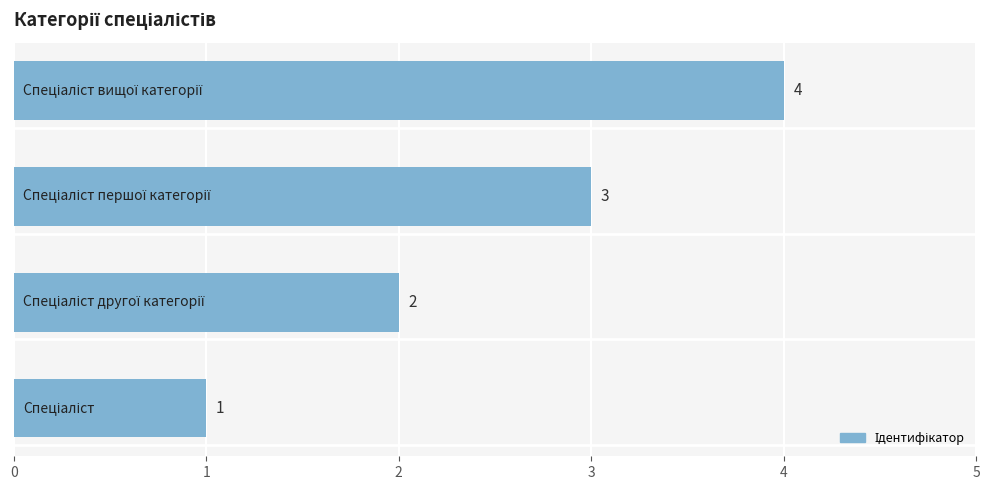

What is the sum of all values?

10